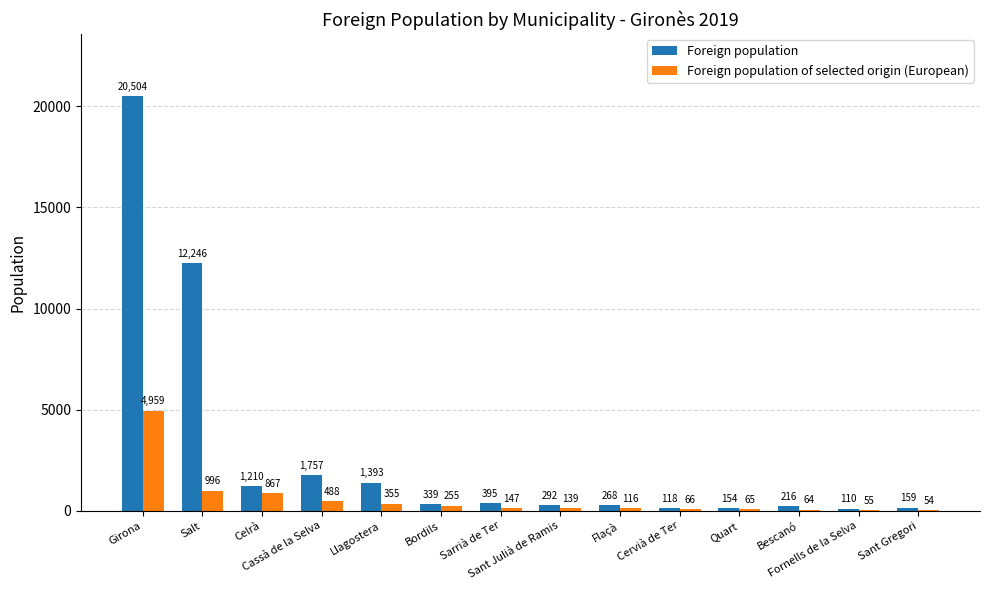

Which series has the largest total across all categories?

Foreign population